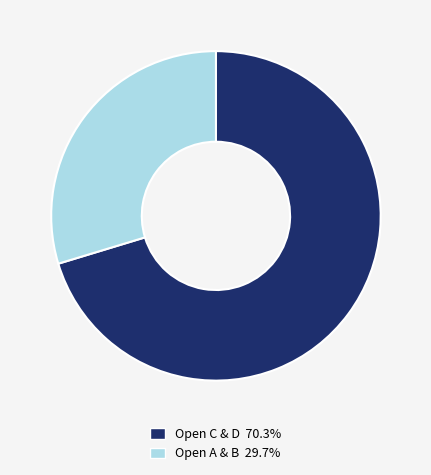

What is the ratio of the value at Open A & B 29.7% to the value at Open C & D 70.3%?

0.4